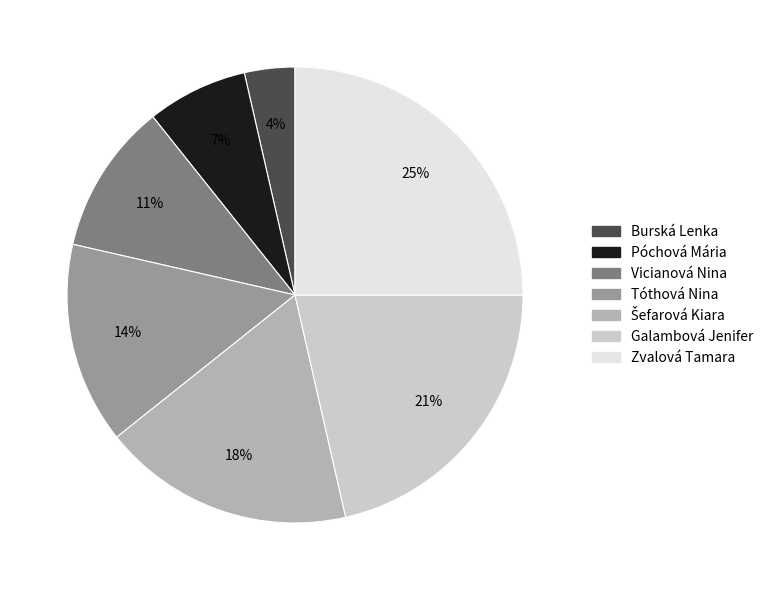

To the nearest percent, what percentage of the pie is Zvalová Tamara?

25%